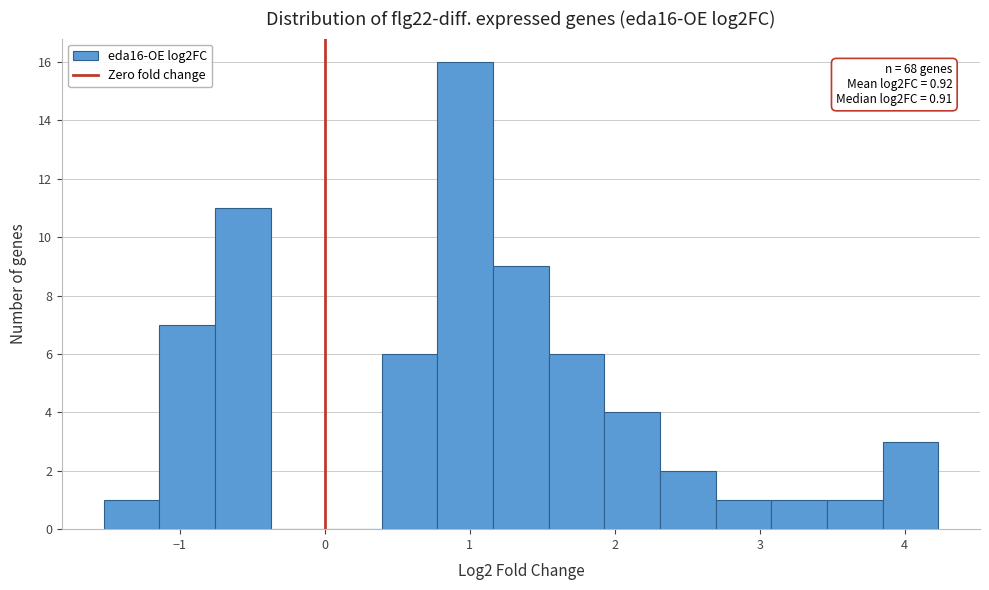

Around what value on the x-axis is the tallest bar? Give the approximate position of its centre, as read against the axis.

1.0